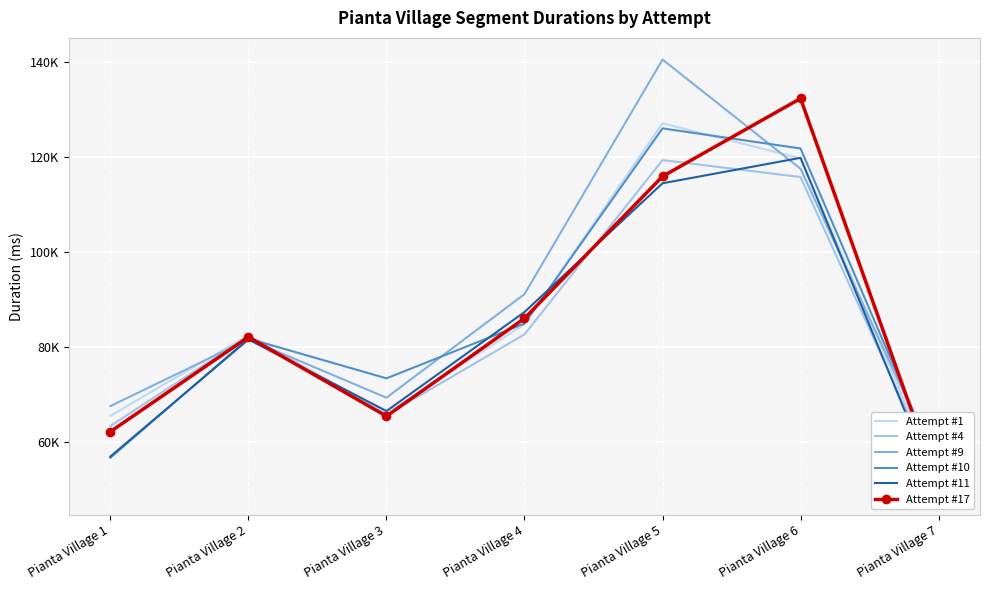

What is the value of the Attempt #4 point at the 2nd from the left?

82239